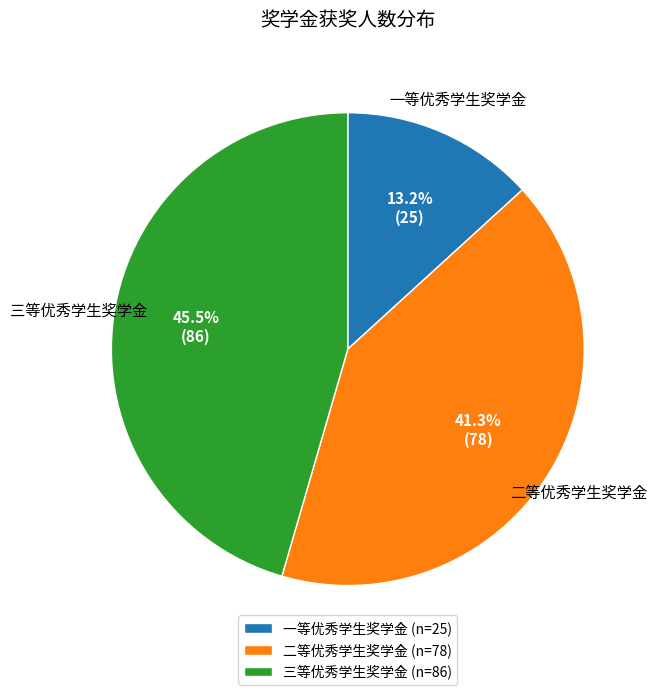

Combined, do 二等优秀学生奖学金 and 三等优秀学生奖学金 account for over 50%?

Yes